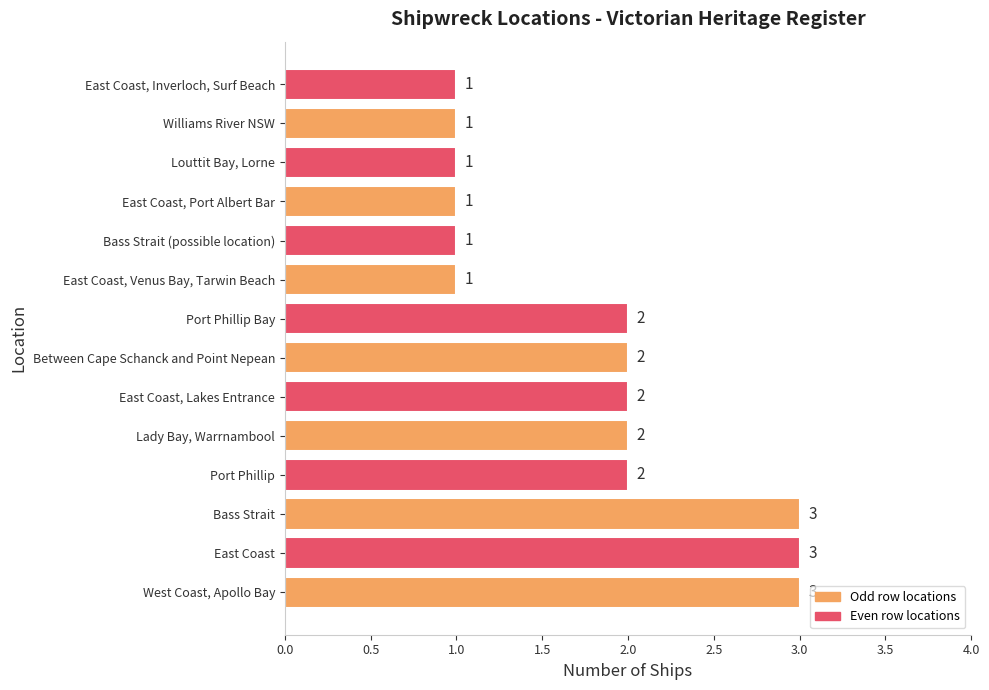

Reading bottom to top, extract all data points from this chart.

3	3	3	2	2	2	2	2	1	1	1	1	1	1